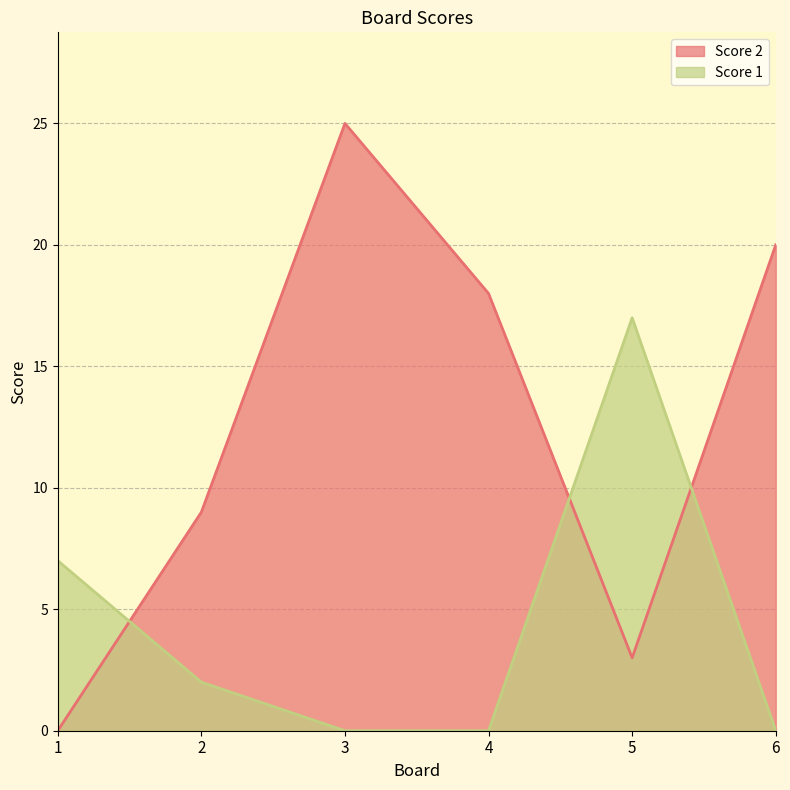

How many values in the Score 1 series exceed 2?

2